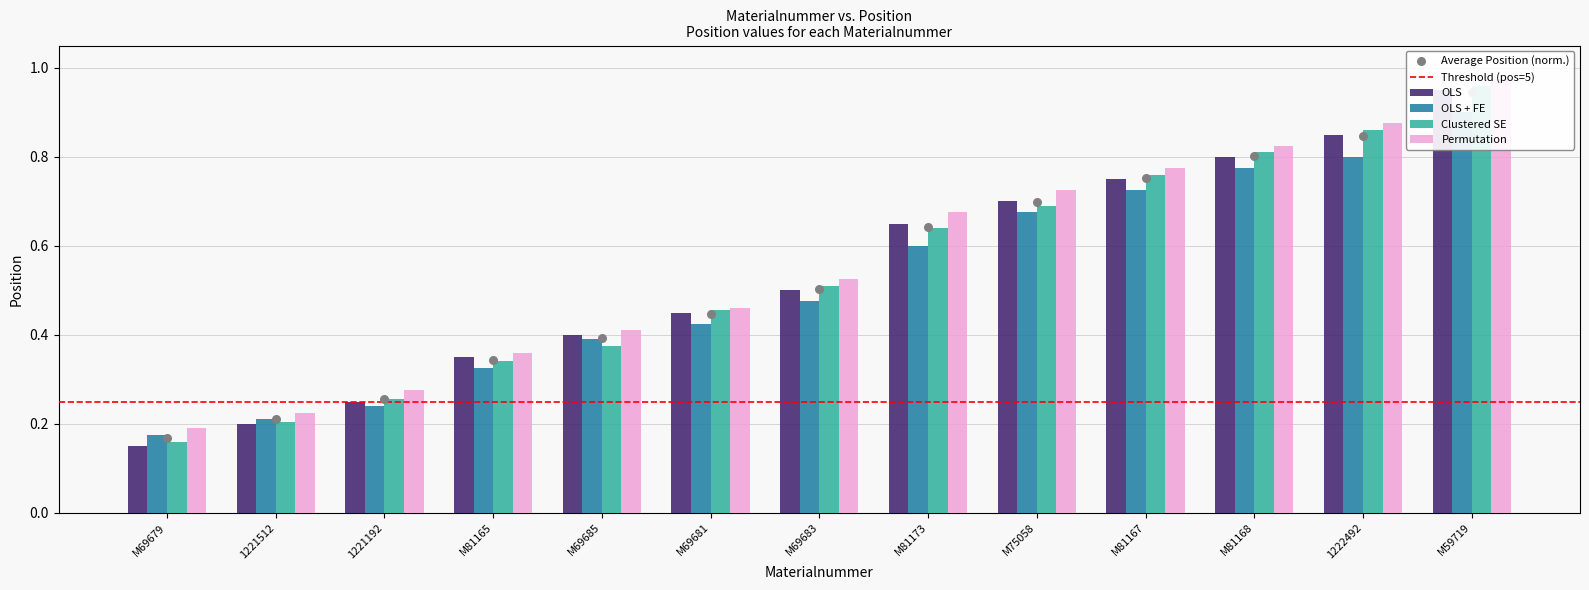

What are all the series names shown in the legend?

OLS, OLS + FE, Clustered SE, Permutation